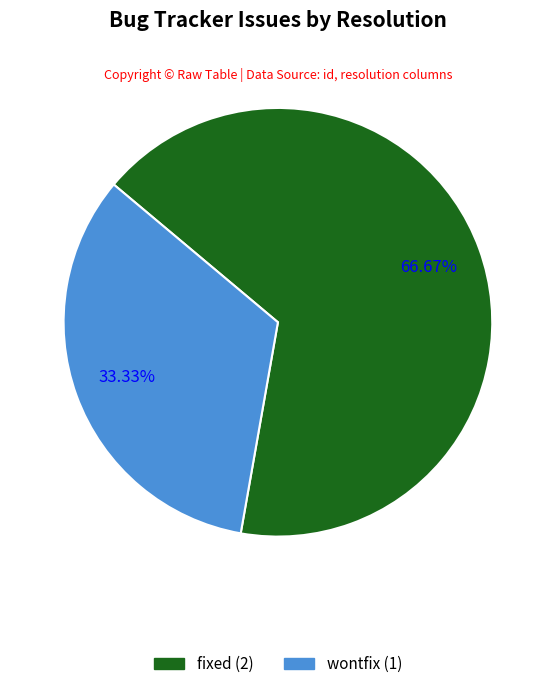

Is there any slice that represents more than half of the pie?

Yes